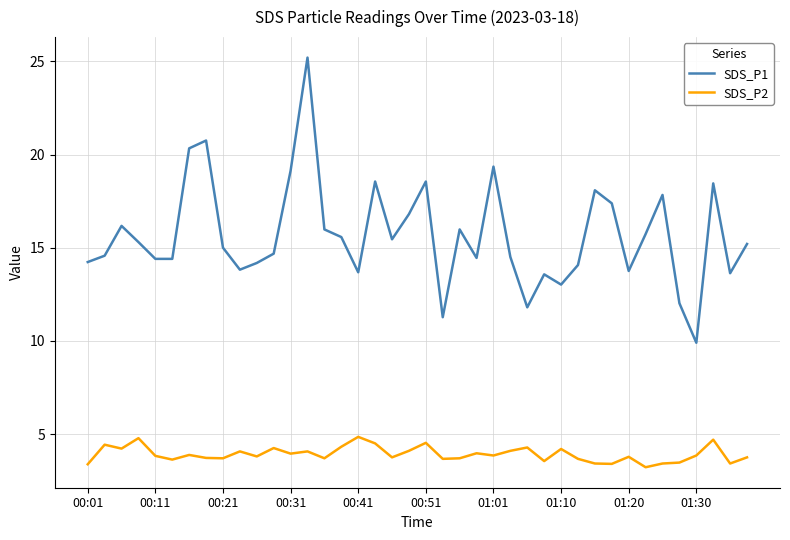

Which series has the largest total across all categories?

SDS_P1